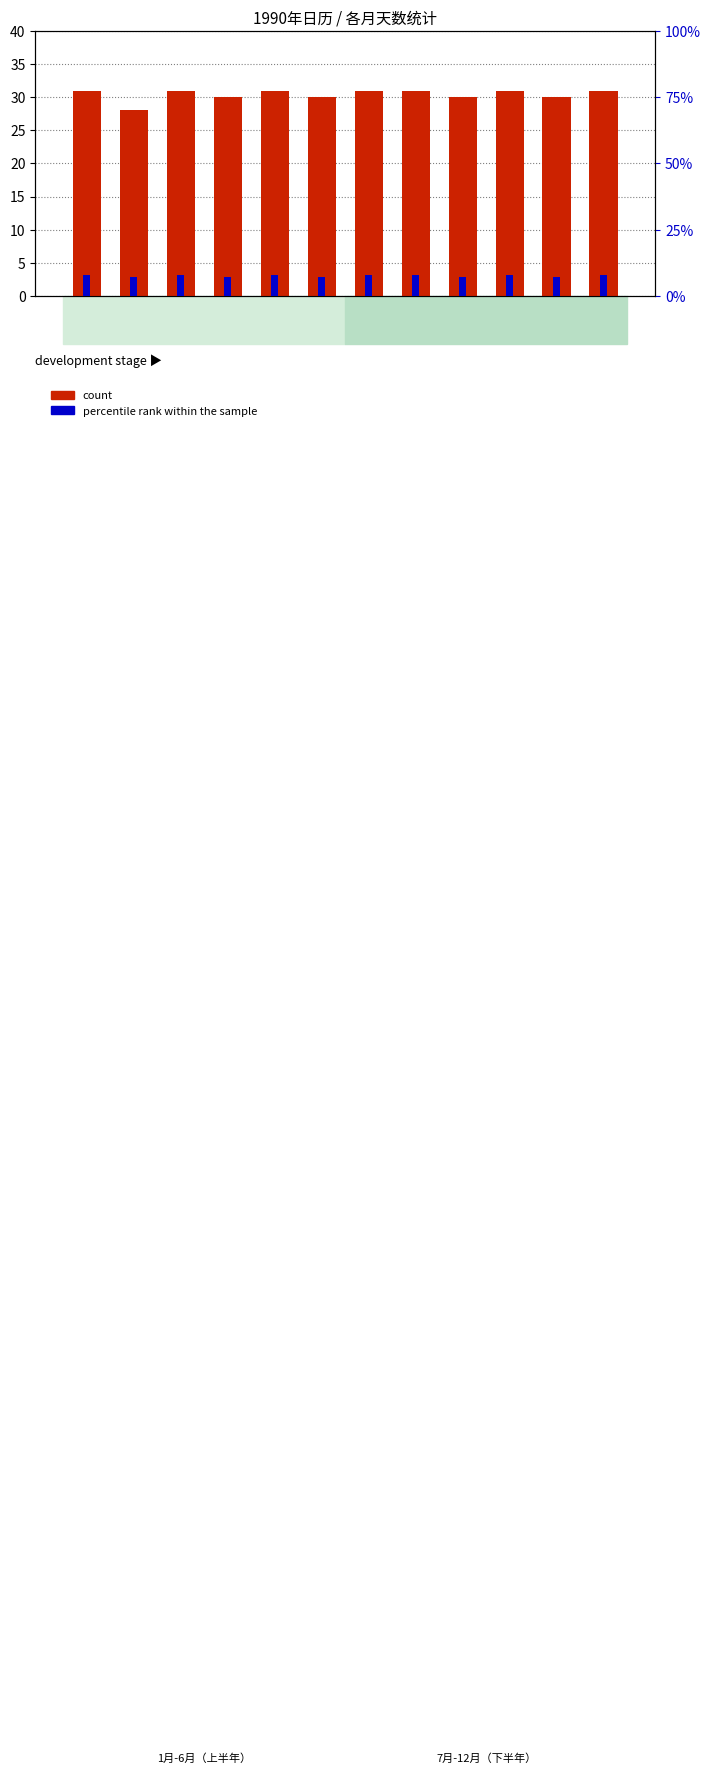

What position from the right is 12月?

1